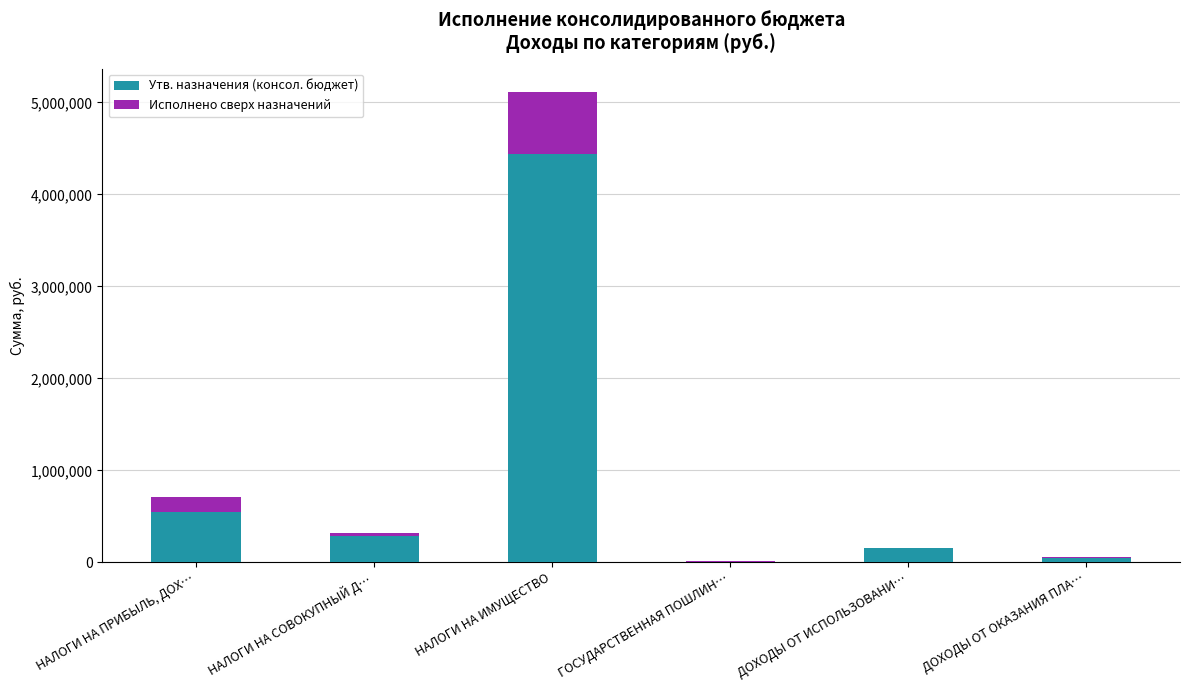

Does the chart contain stacked bars?

Yes